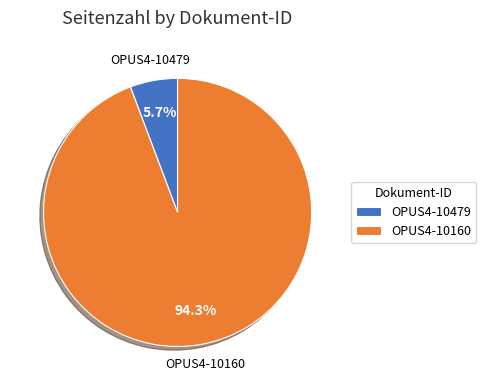

What percentage is NOT represented by OPUS4-10479?

94.3%